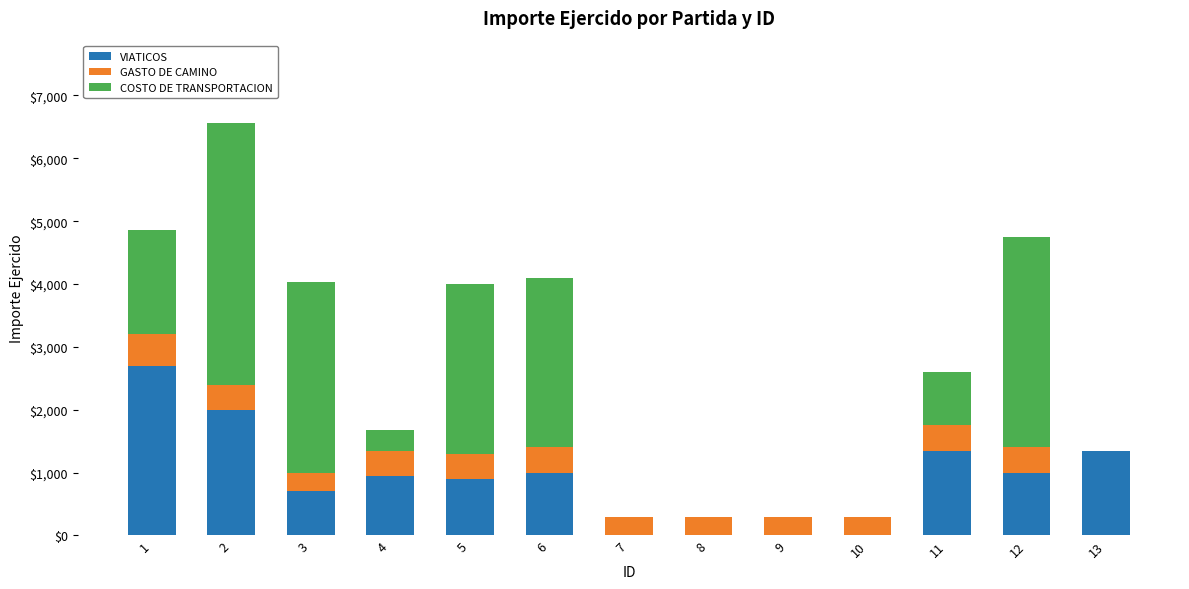

Which category has the lowest value in the VIATICOS series?

7